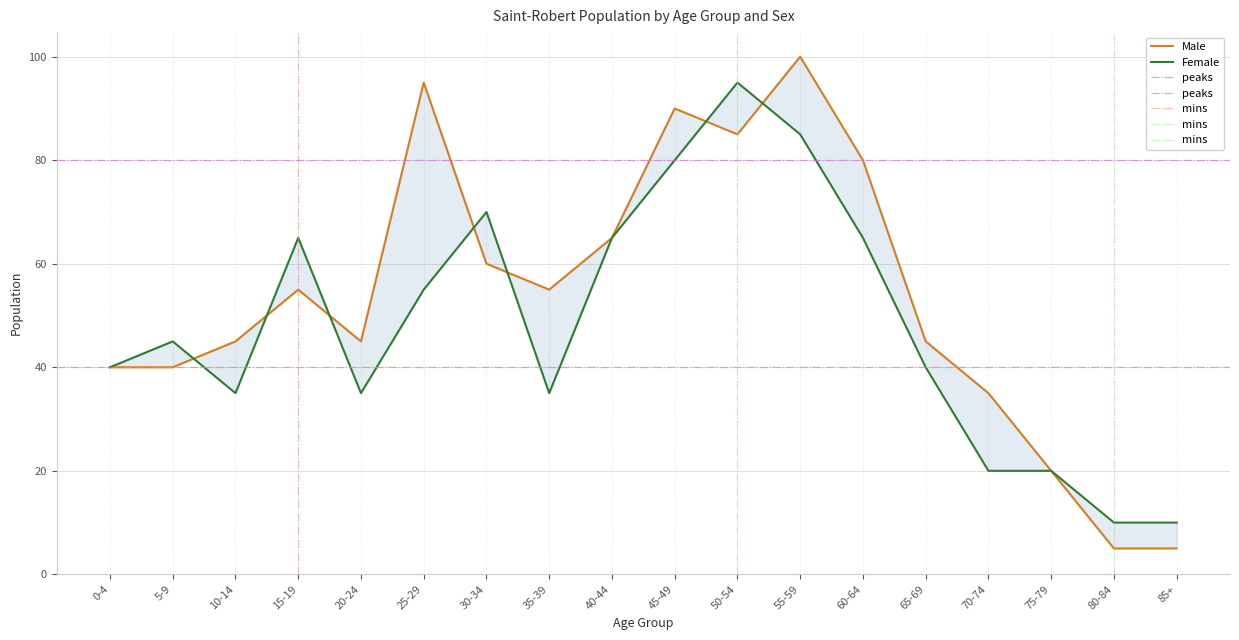

Rank the series at 20-24 from lowest to highest value.

Female, Male